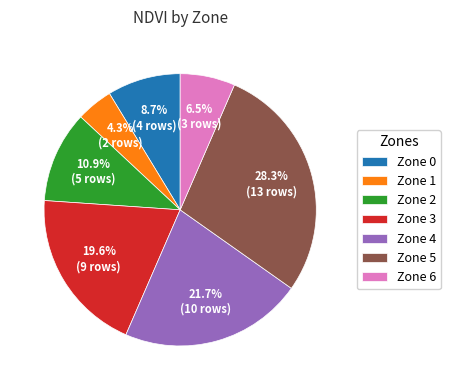

How many segments does this pie chart have?

7